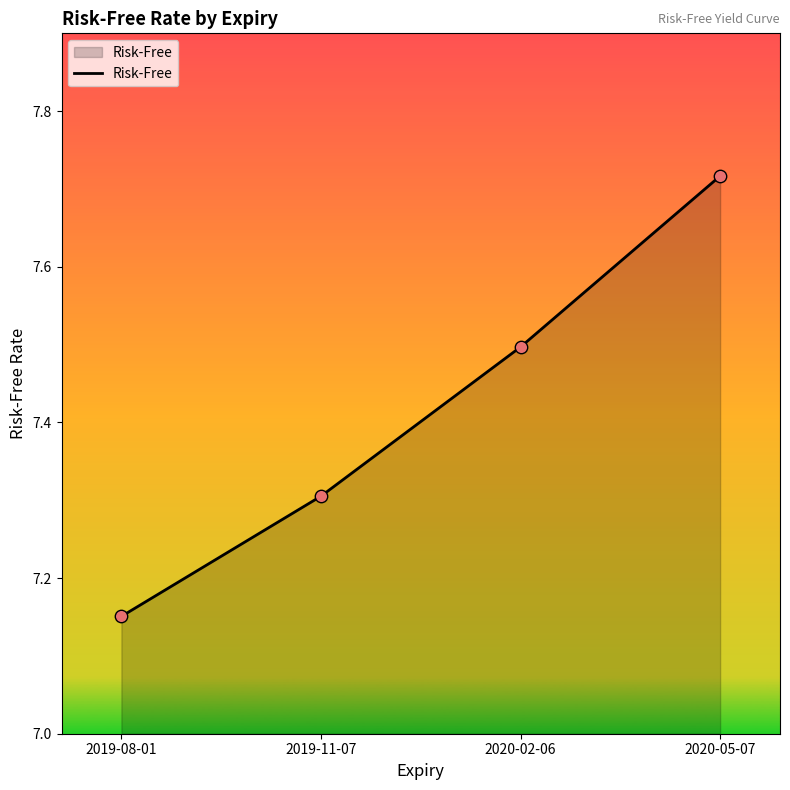

Approximately how many times larger is the value at 2019-11-07 compared to 2019-08-01?

1.0